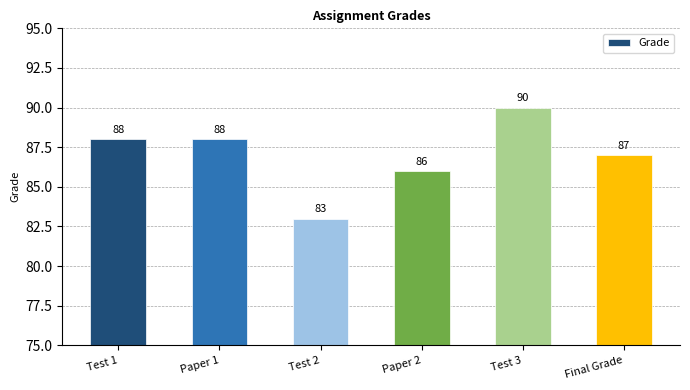

What is the approximate value at Final Grade?

87